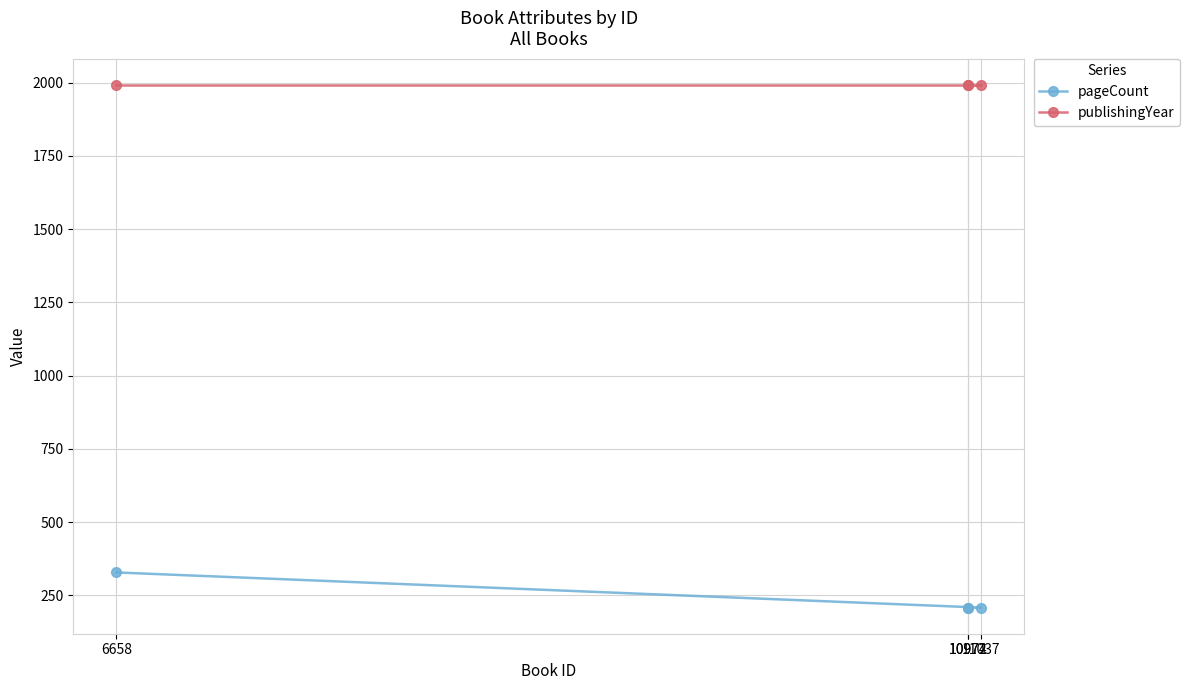

At which label does publishingYear reach its peak?

6658